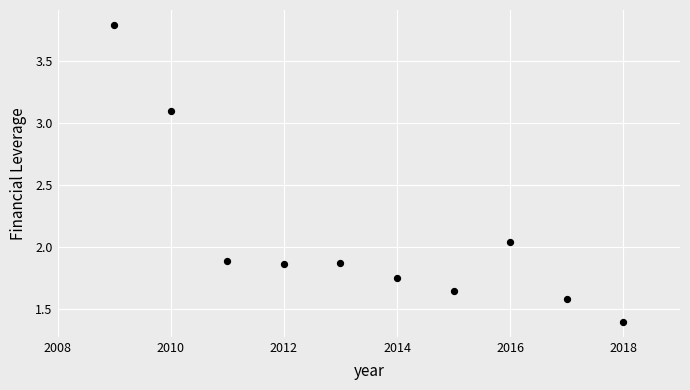

What is the average X value?

2013.5